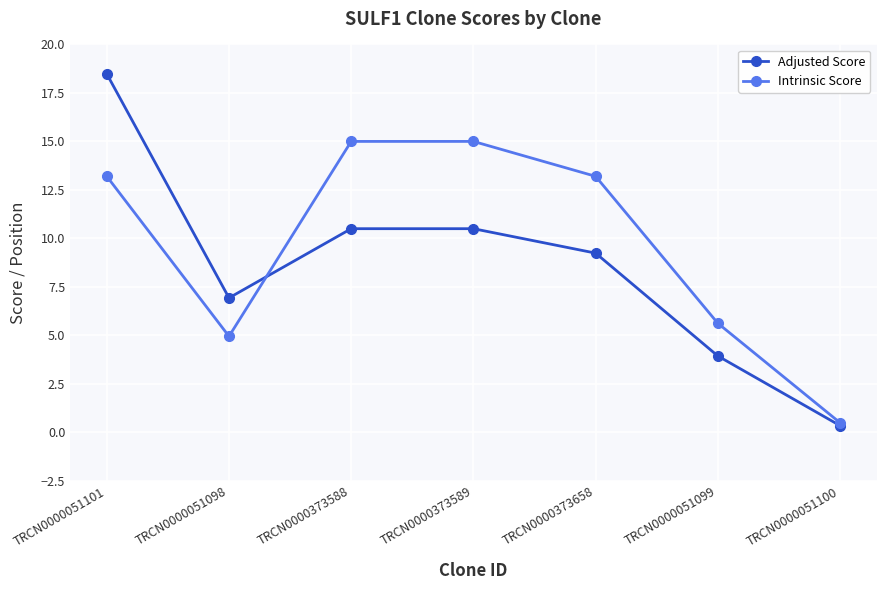

What are all the series names shown in the legend?

Adjusted Score, Intrinsic Score